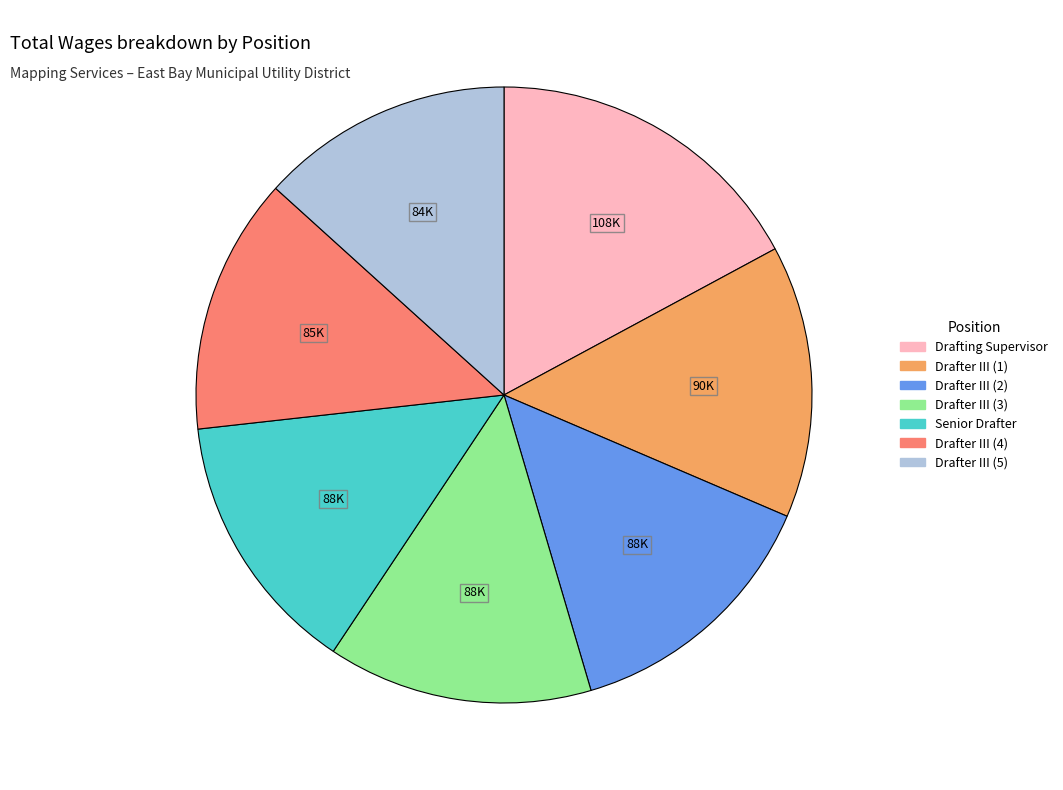

How many slices are in this pie chart?

7